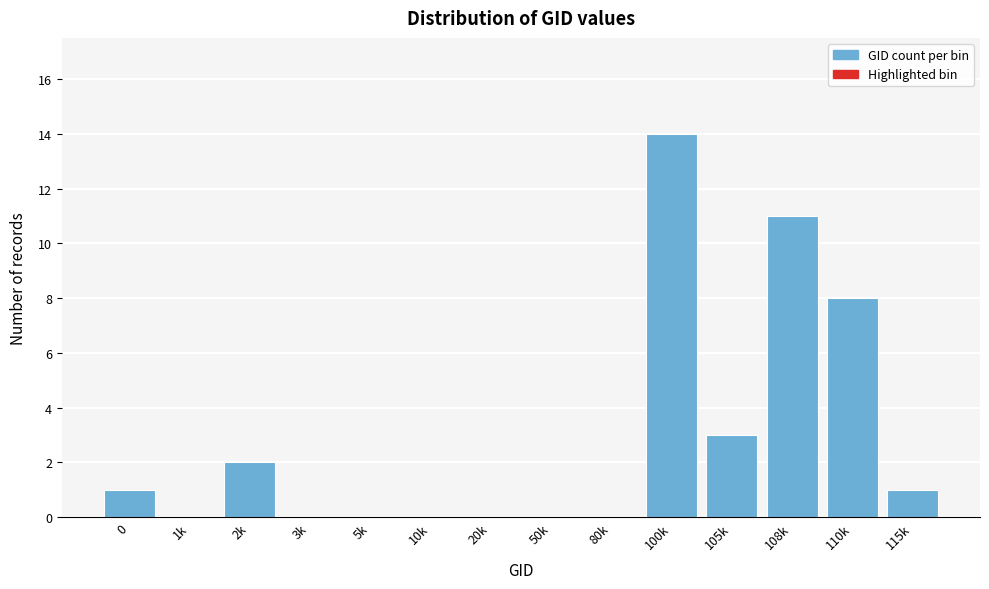

Reading left to right, what are all the values shown in this chart?

0=1	1k=0	2k=2	3k=0	5k=0	10k=0	20k=0	50k=0	80k=0	100k=14	105k=3	108k=11	110k=8	115k=1